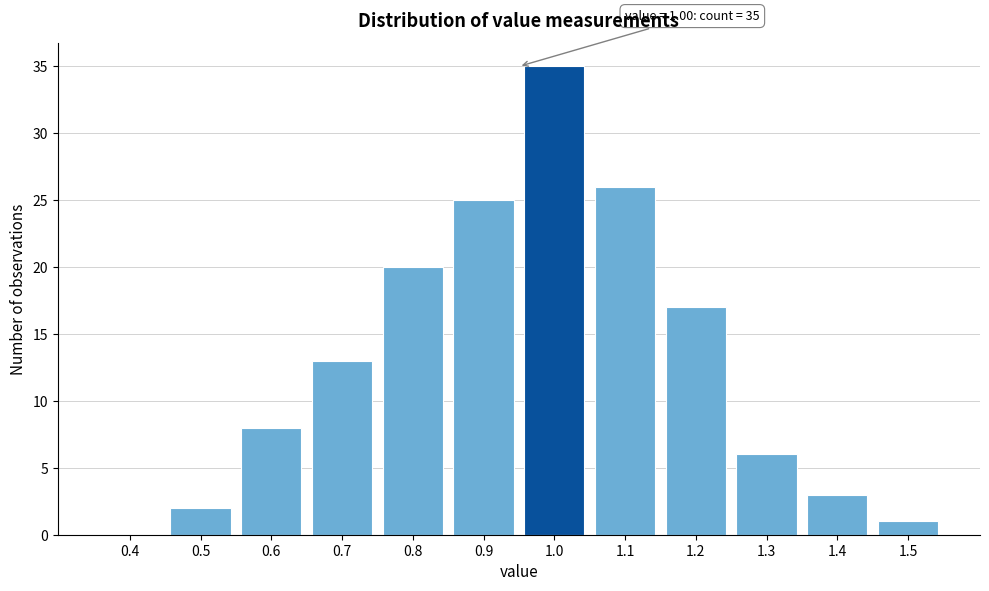

Reading right to left, transcribe all the data shown in this chart.

1.5=1	1.4=3	1.3=6	1.2=17	1.1=26	1.0=35	0.9=25	0.8=20	0.7=13	0.6=8	0.5=2	0.4=0